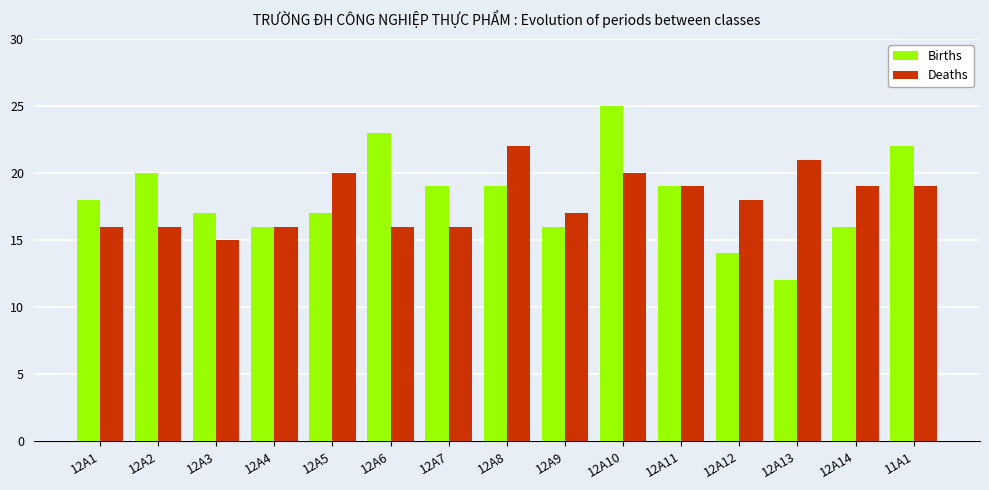

How many data points does each series have?

15